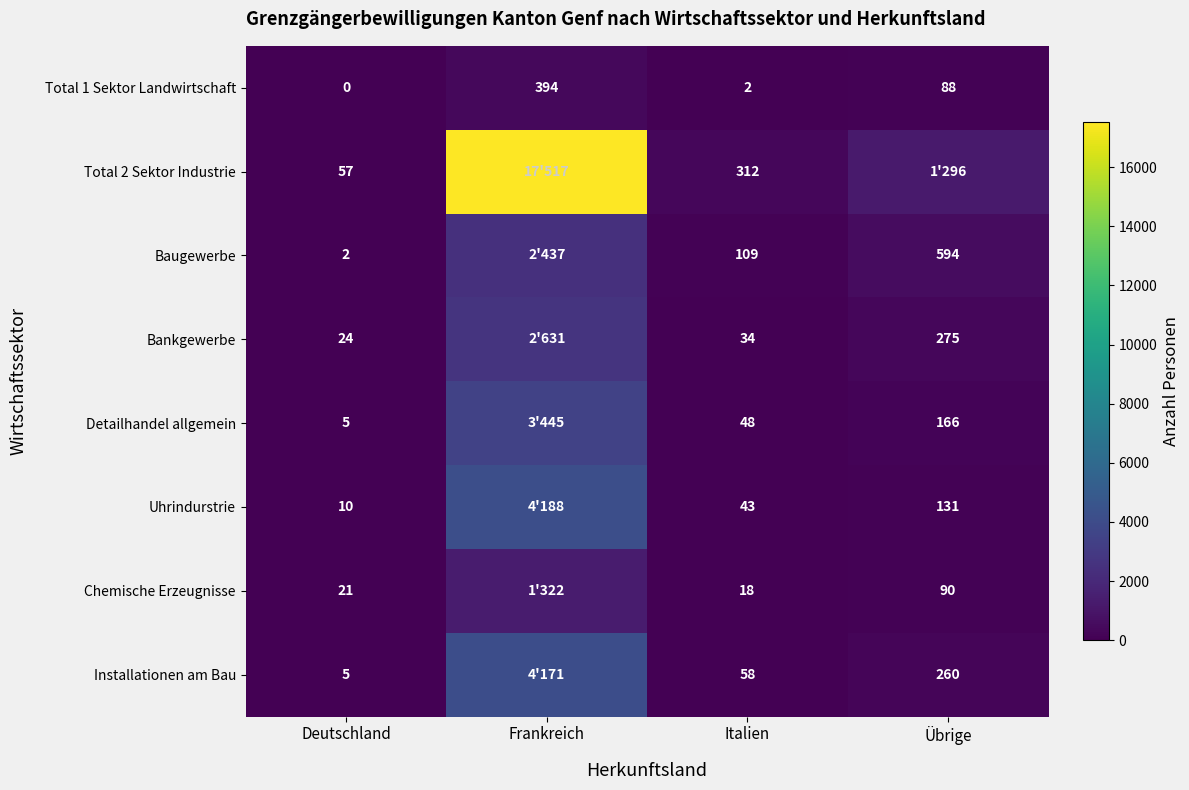

At how many categories does at least one series exceed 17485?

1